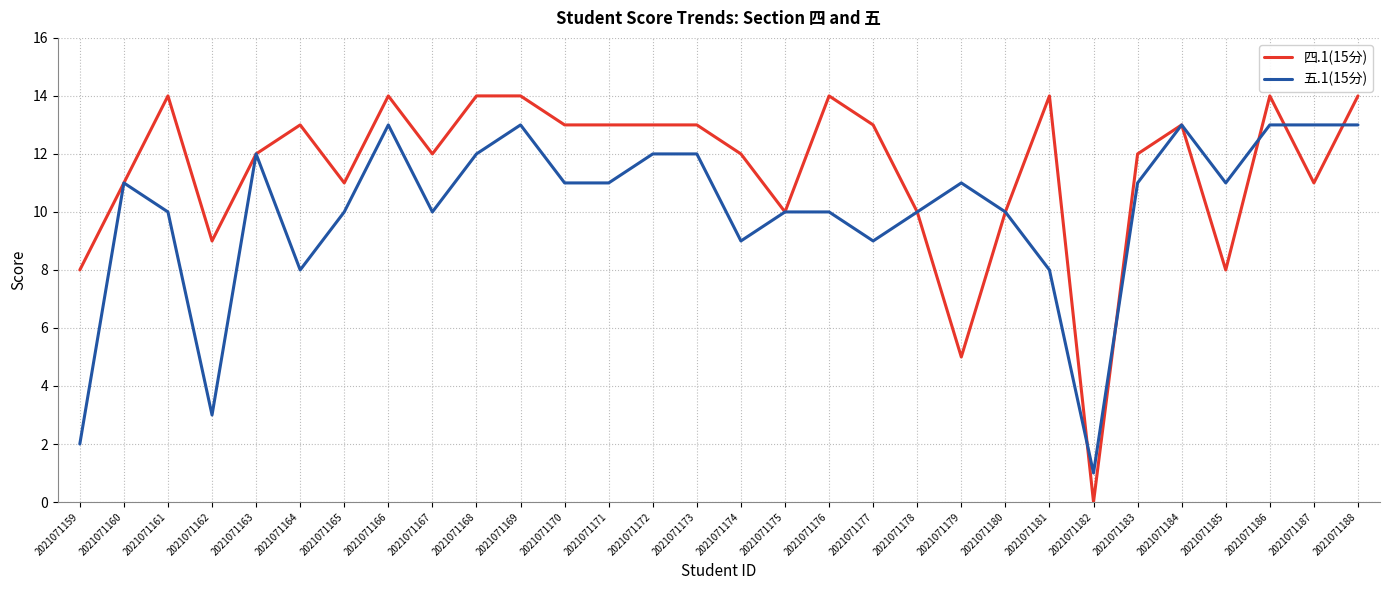

Reading left to right, transcribe all the data shown in this chart.

四.1(15分): 2021071159=8	2021071160=11	2021071161=14	2021071162=9	2021071163=12	2021071164=13	2021071165=11	2021071166=14	2021071167=12	2021071168=14	2021071169=14	2021071170=13	2021071171=13	2021071172=13	2021071173=13	2021071174=12	2021071175=10	2021071176=14	2021071177=13	2021071178=10	2021071179=5	2021071180=10	2021071181=14	2021071182=0	2021071183=12	2021071184=13	2021071185=8	2021071186=14	2021071187=11	2021071188=14
五.1(15分): 2021071159=2	2021071160=11	2021071161=10	2021071162=3	2021071163=12	2021071164=8	2021071165=10	2021071166=13	2021071167=10	2021071168=12	2021071169=13	2021071170=11	2021071171=11	2021071172=12	2021071173=12	2021071174=9	2021071175=10	2021071176=10	2021071177=9	2021071178=10	2021071179=11	2021071180=10	2021071181=8	2021071182=1	2021071183=11	2021071184=13	2021071185=11	2021071186=13	2021071187=13	2021071188=13